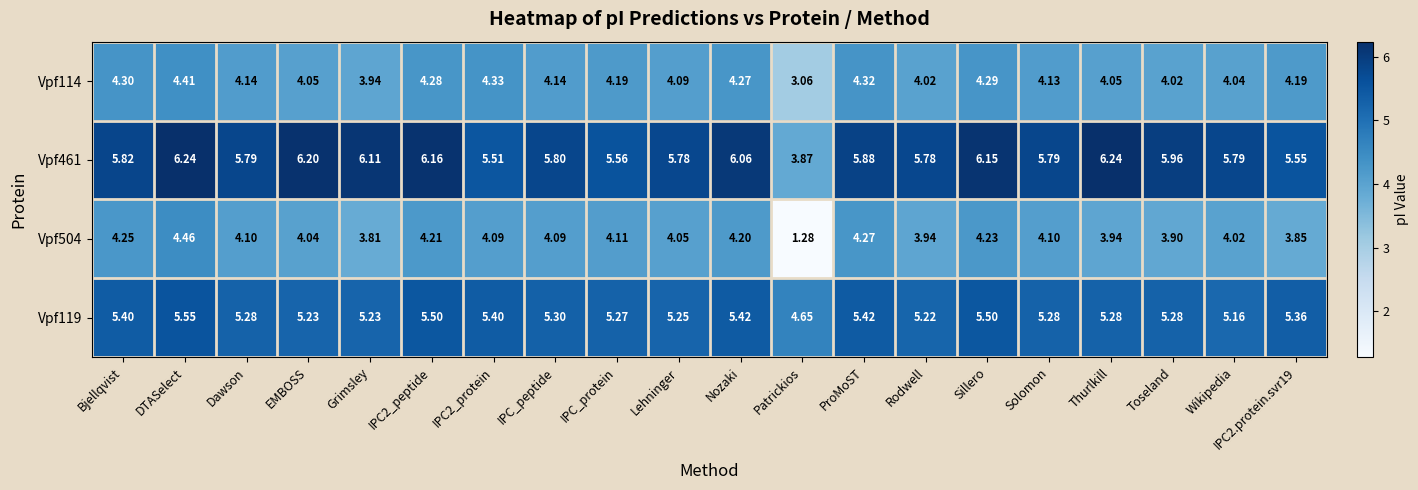

Which category has the highest value in the Vpf114 series?

DTASelect